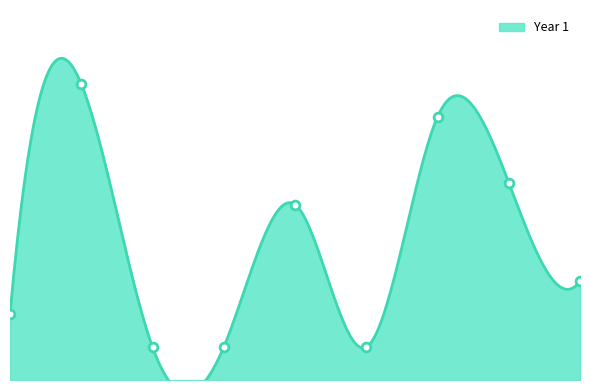

Which series reaches the maximum Y coordinate?

Year 1